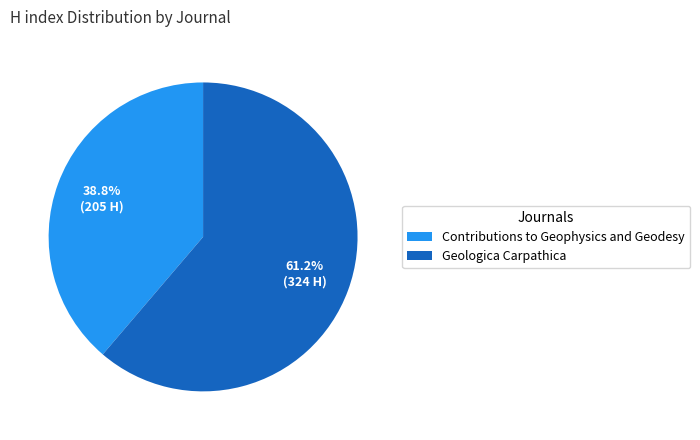

To the nearest percent, what is the difference between the largest and smallest slice percentages?

22%